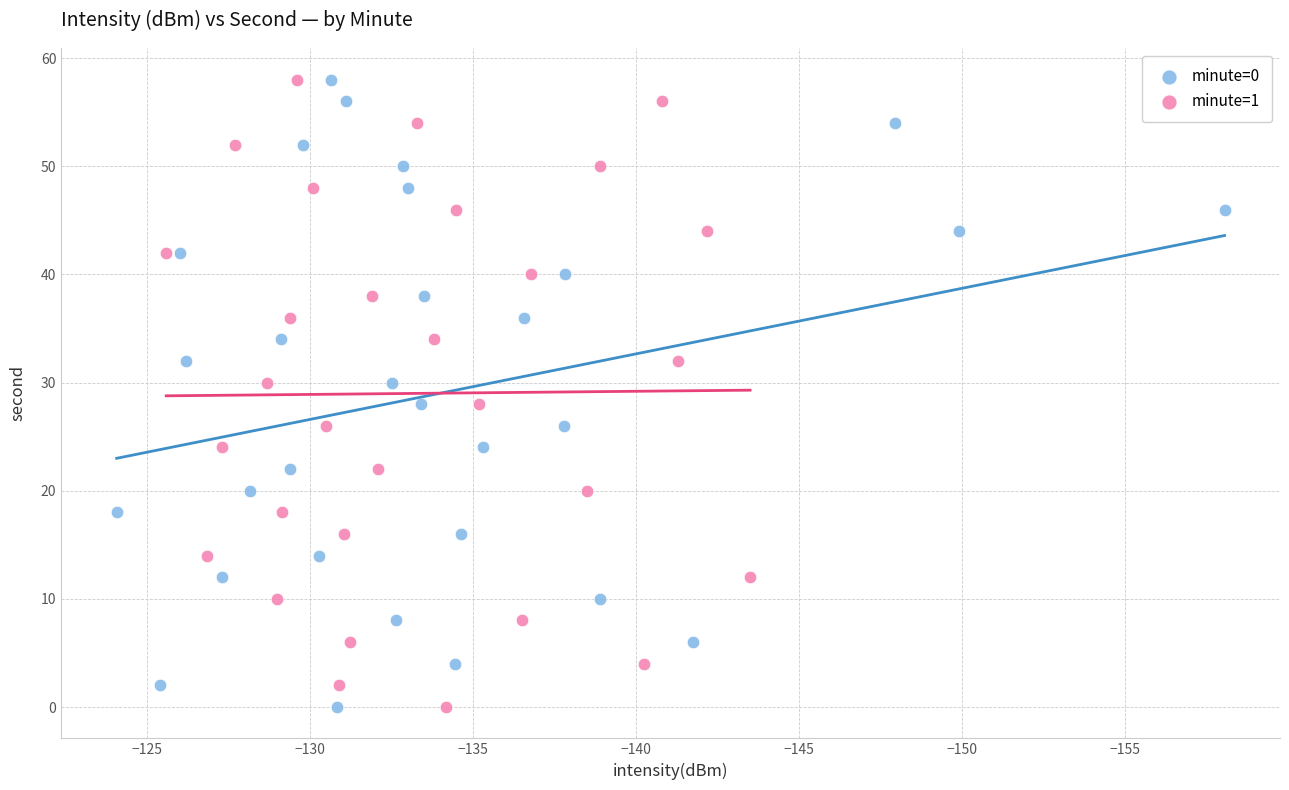

What are all the series names shown in the legend?

minute=0, minute=1